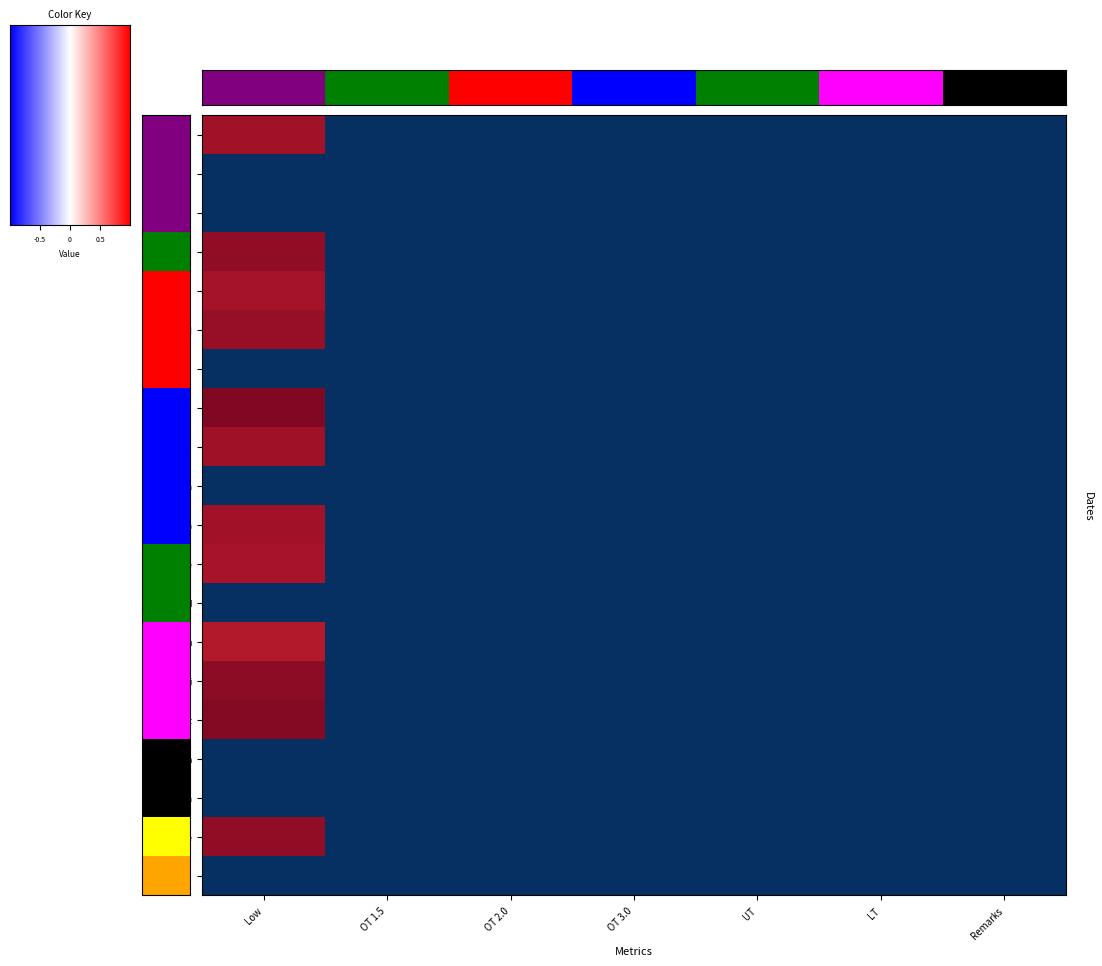

At which label does 8-Fri reach its peak?

Low